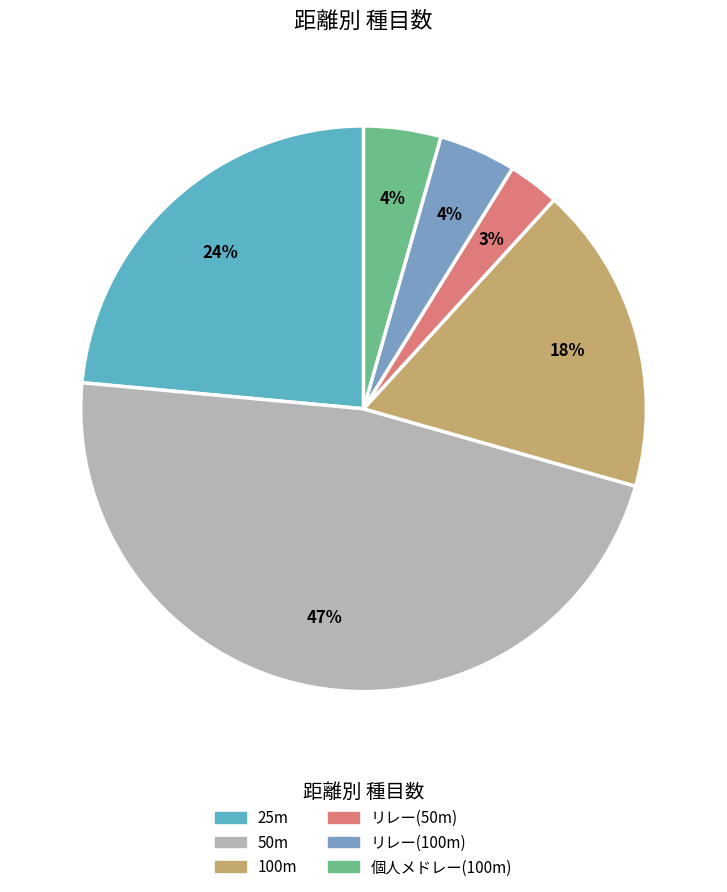

To the nearest percent, what portion does 個人メドレー(100m) represent?

4%